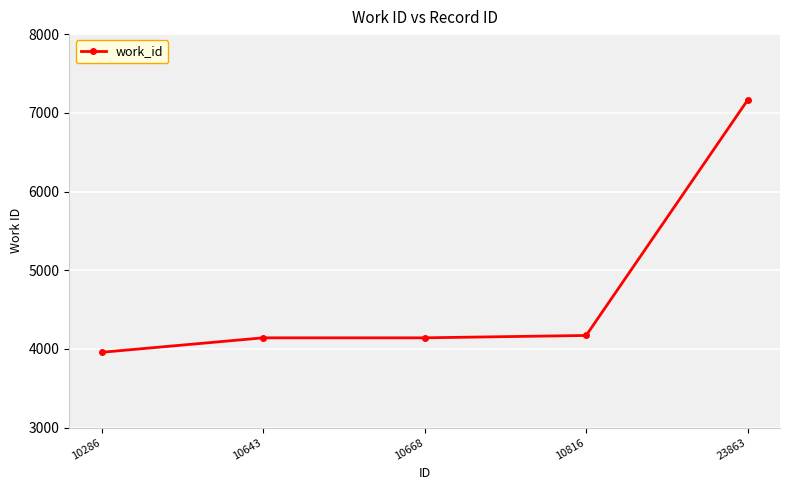

Reading left to right, list all the values displayed in this chart.

10286=3957	10643=4141	10668=4141	10816=4171	23863=7163